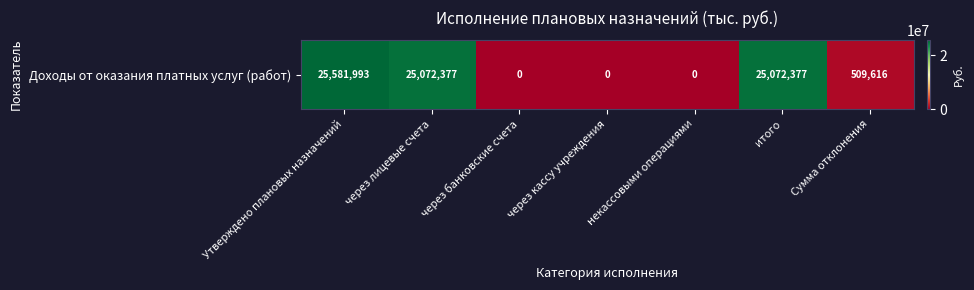

How many positive values are there?

4